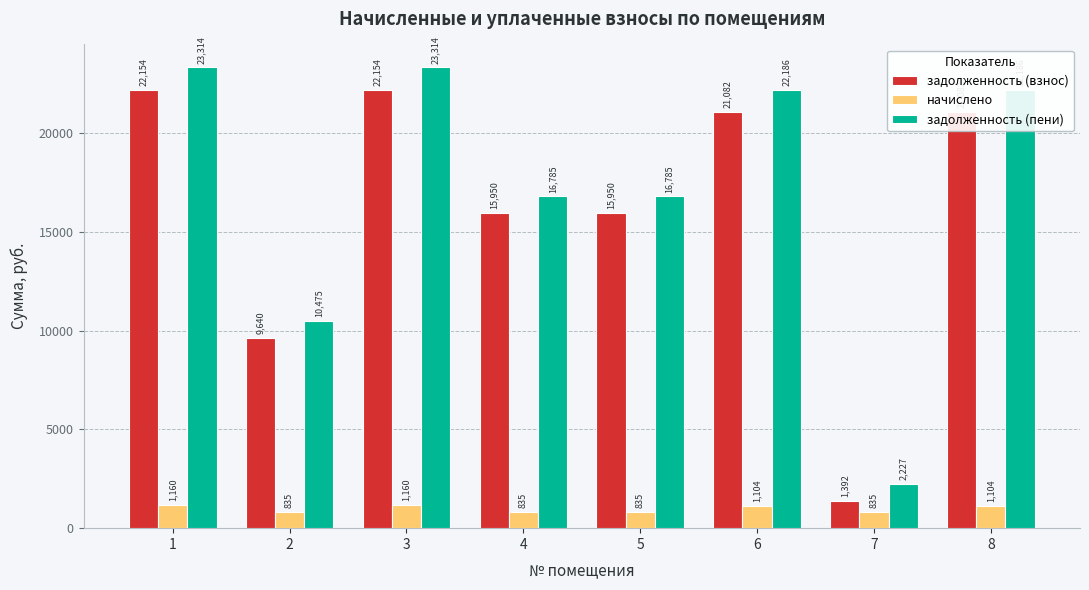

What is the difference between the задолженность (взнос) values at 1 and 7?

20762.0